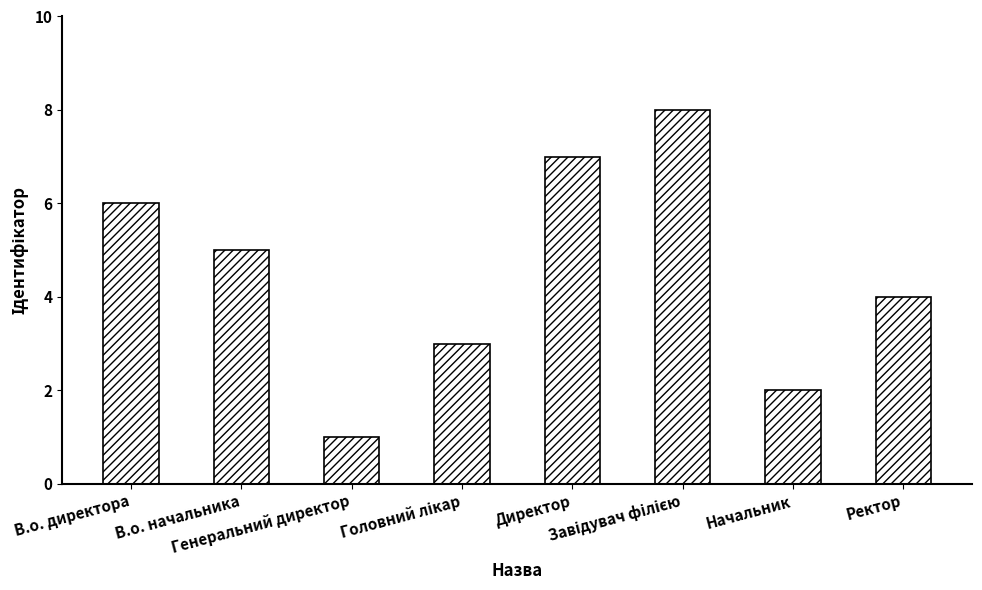

Which label corresponds to the smallest value in the chart?

Генеральний директор